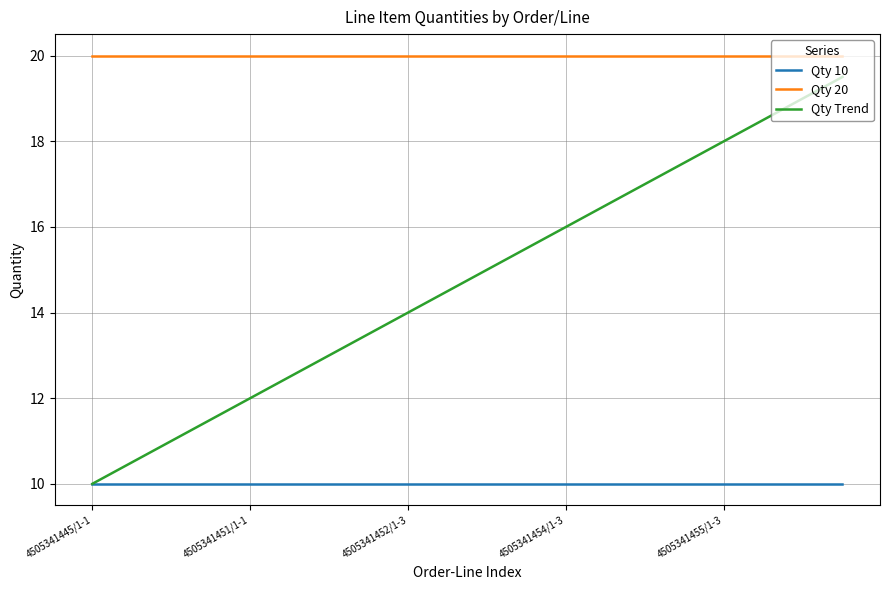

List the series in order of their overall mean, lowest first.

Qty 10, Qty Trend, Qty 20